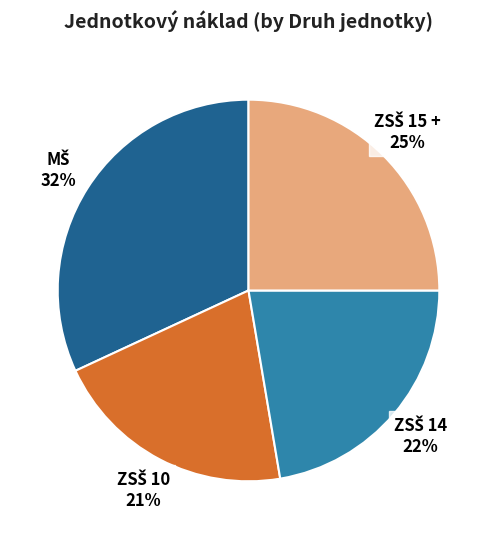

How many segments does this pie chart have?

4